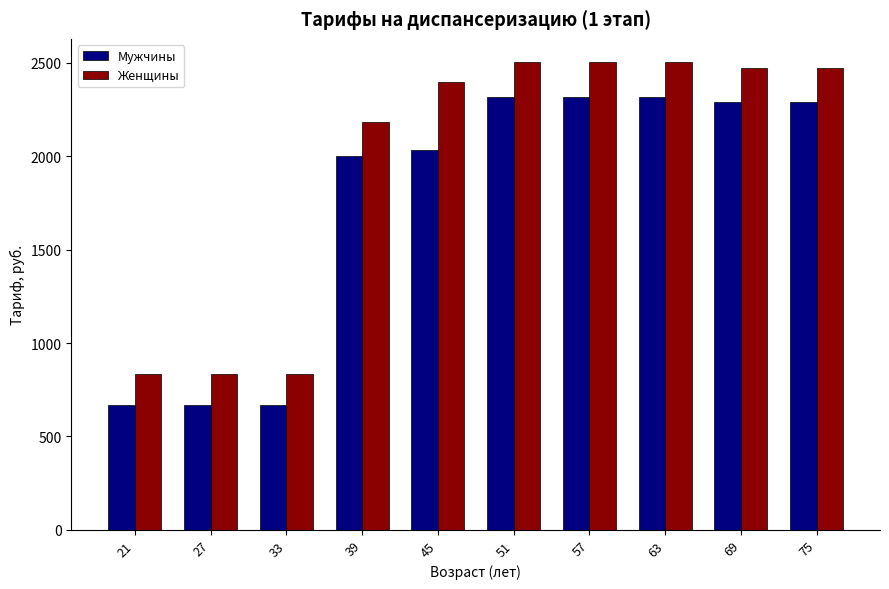

Reading right to left, list all the values displayed in this chart.

Мужчины: 75=2290.5	69=2290.5	63=2319.0	57=2319.0	51=2319.0	45=2032.4	39=2001.4	33=666.6	27=666.6	21=666.6
Женщины: 75=2474.2	69=2474.2	63=2502.6	57=2502.6	51=2502.6	45=2395.0	39=2180.1	33=836.7	27=836.7	21=836.7